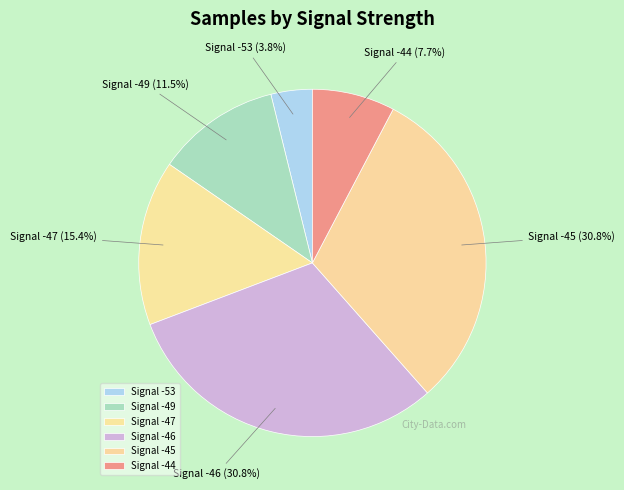

How many slices are in this pie chart?

6